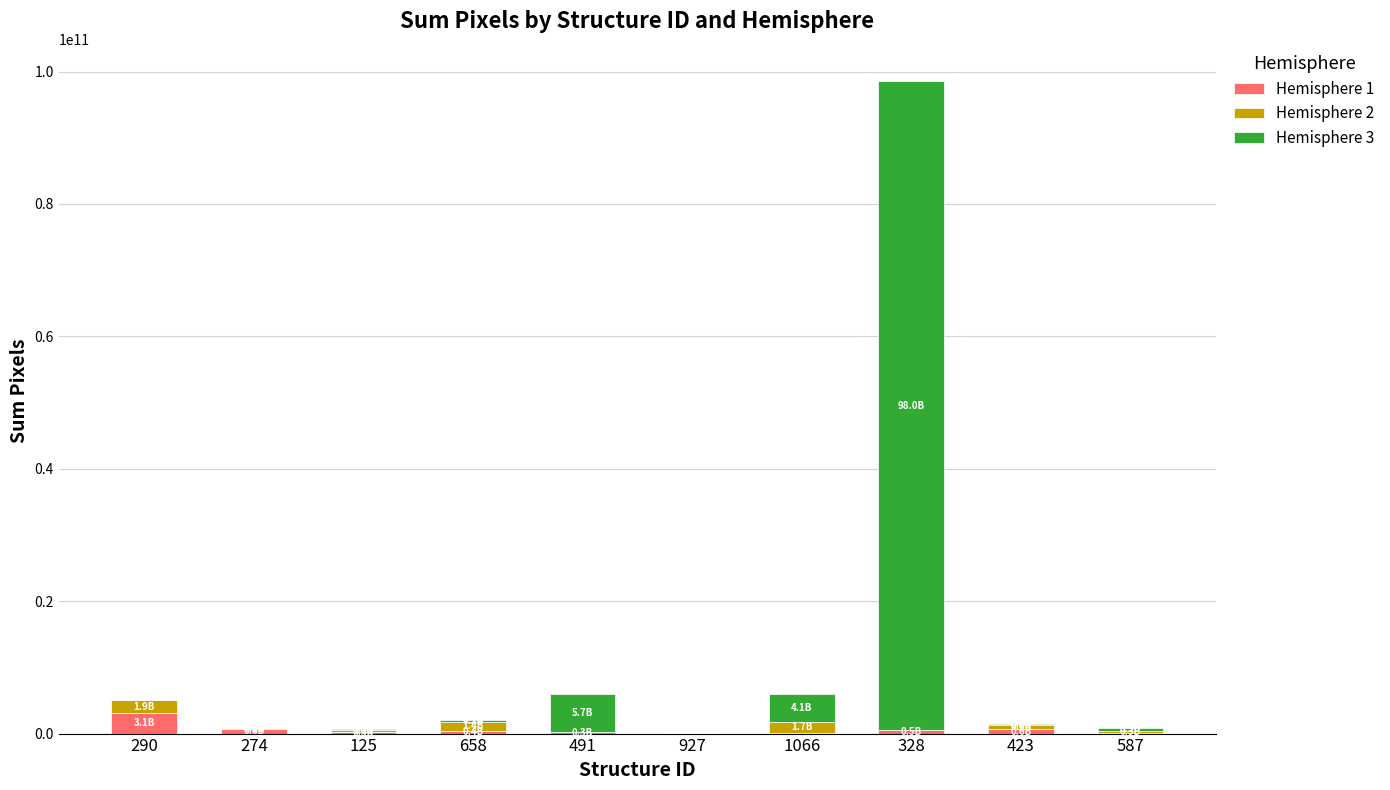

At which category is the sum across all series the highest?

328